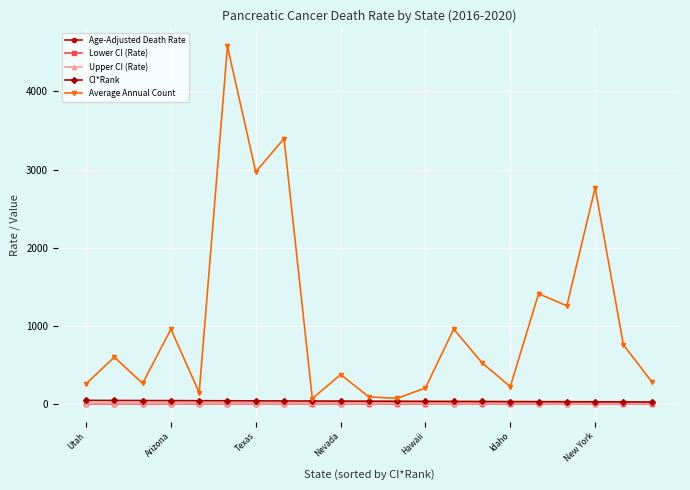

At how many categories does at least one series exceed 708?

9